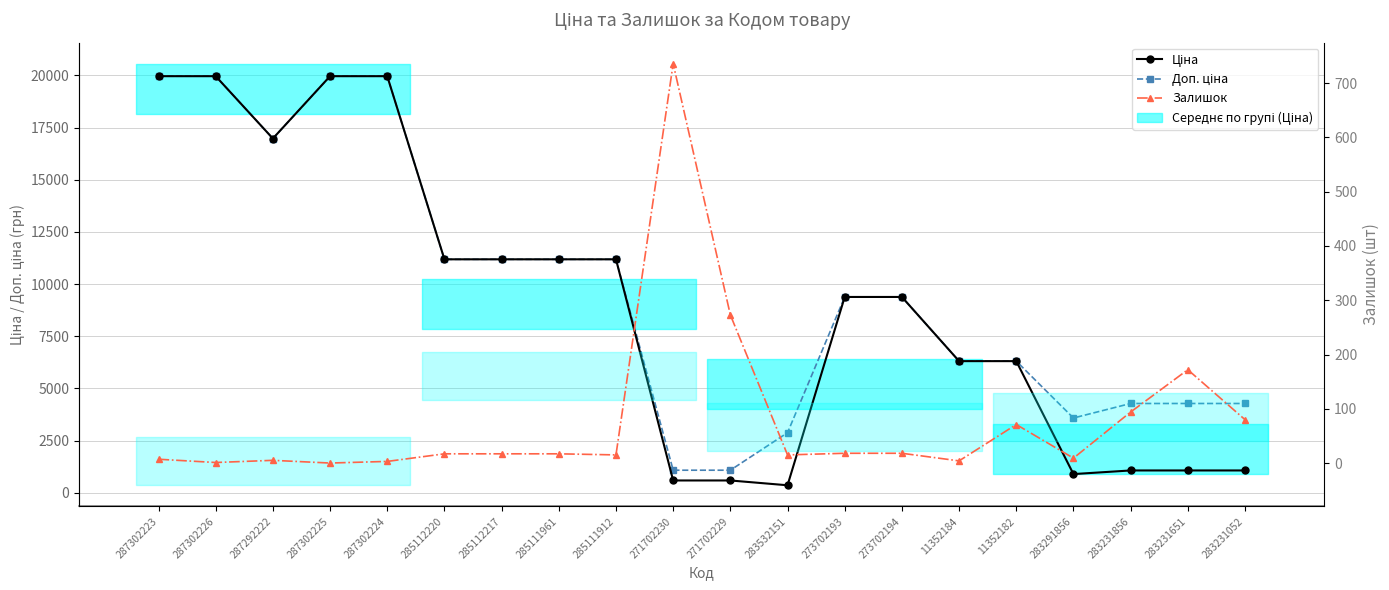

At which label does Доп. ціна reach its minimum?

271702230